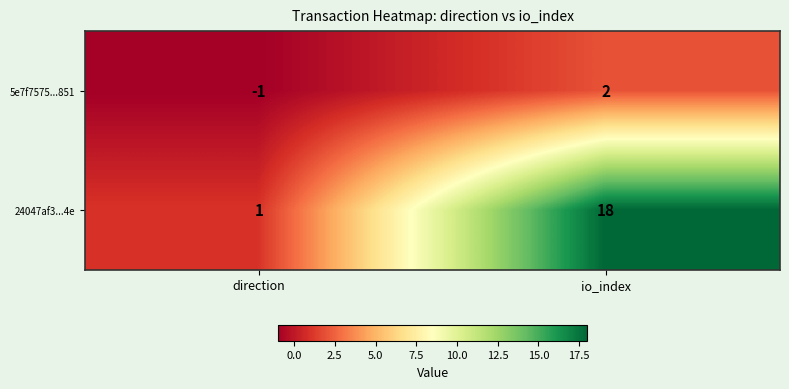

At io_index, list the series in order from largest to smallest.

24047af3...4e, 5e7f7575...851